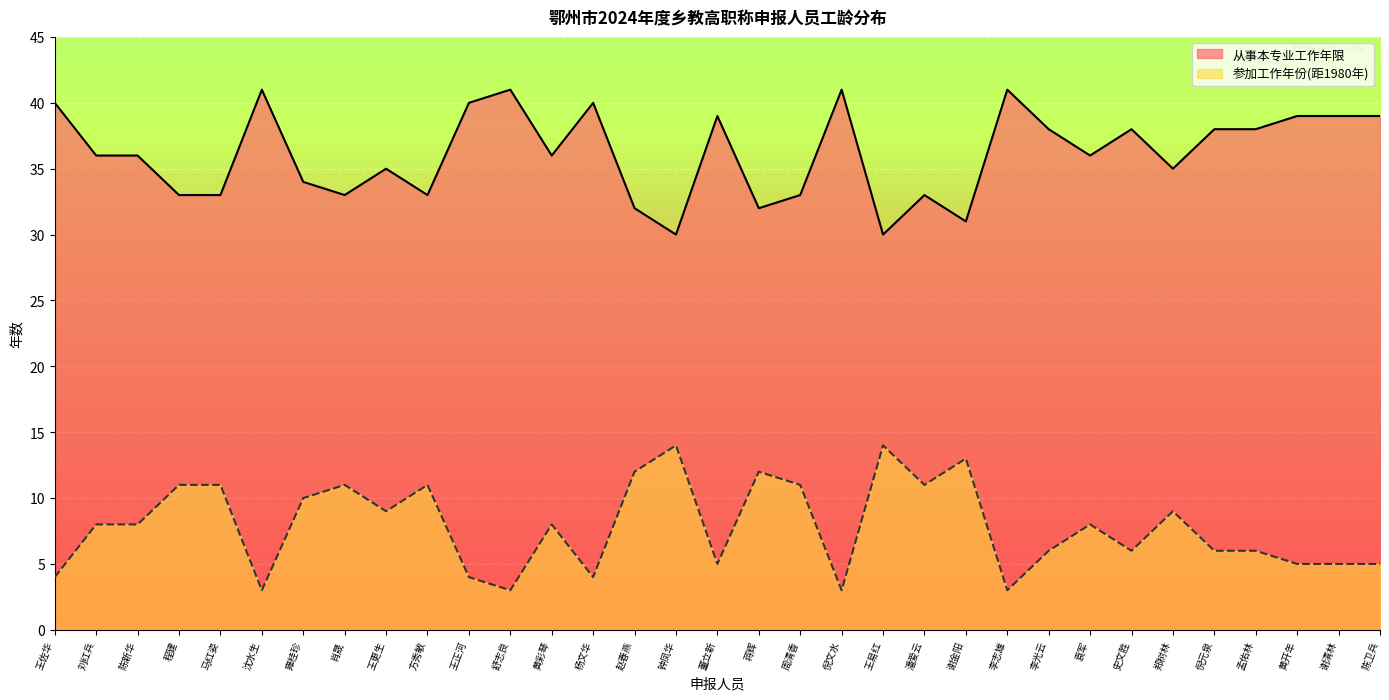

True or false: 从事本专业工作年限 has a value of 36 at 袁军.

True